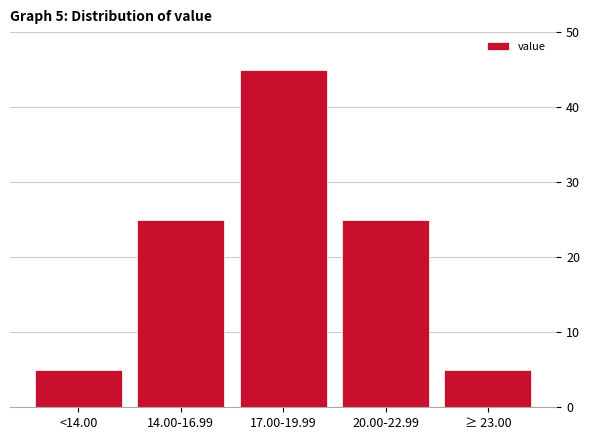

Reading left to right, extract all data points from this chart.

5	25	45	25	5